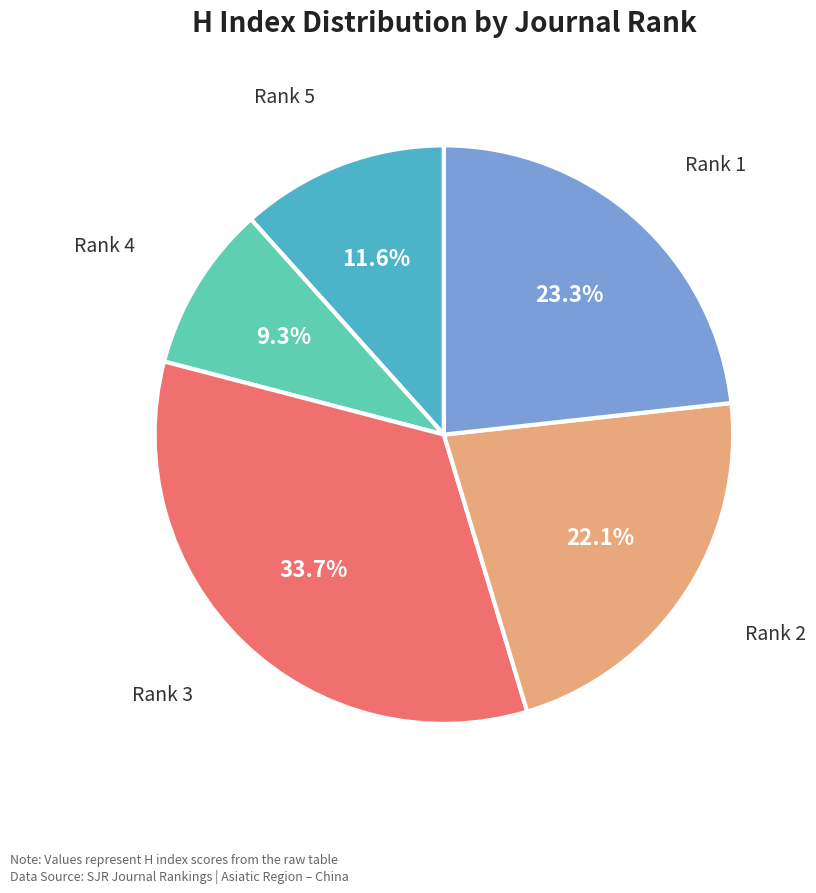

Is there any slice that represents more than half of the pie?

No